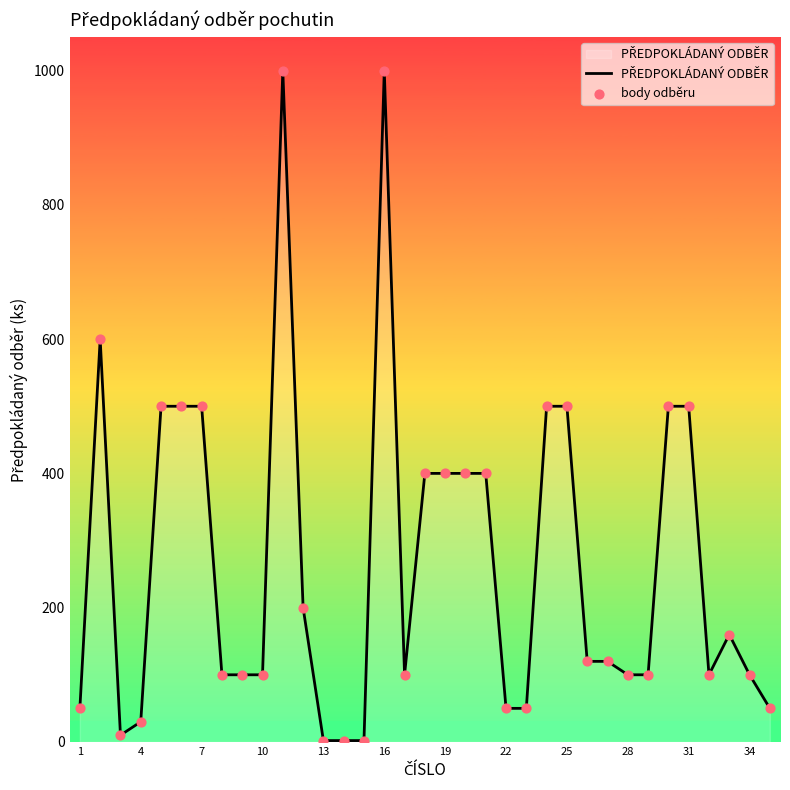

What is the difference between the maximum and minimum values?

998